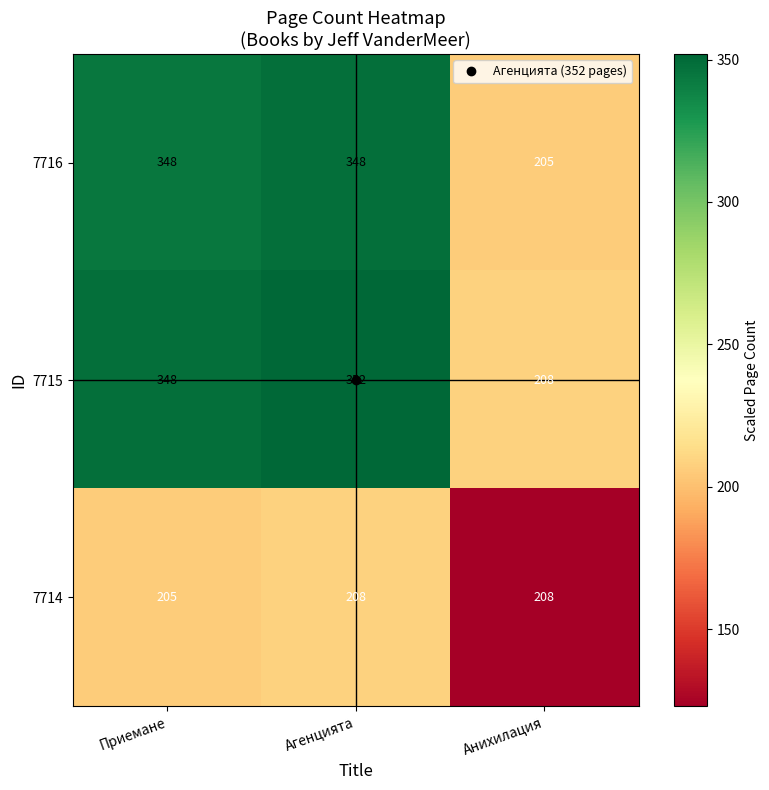

Which series has the widest spread of values?

7715